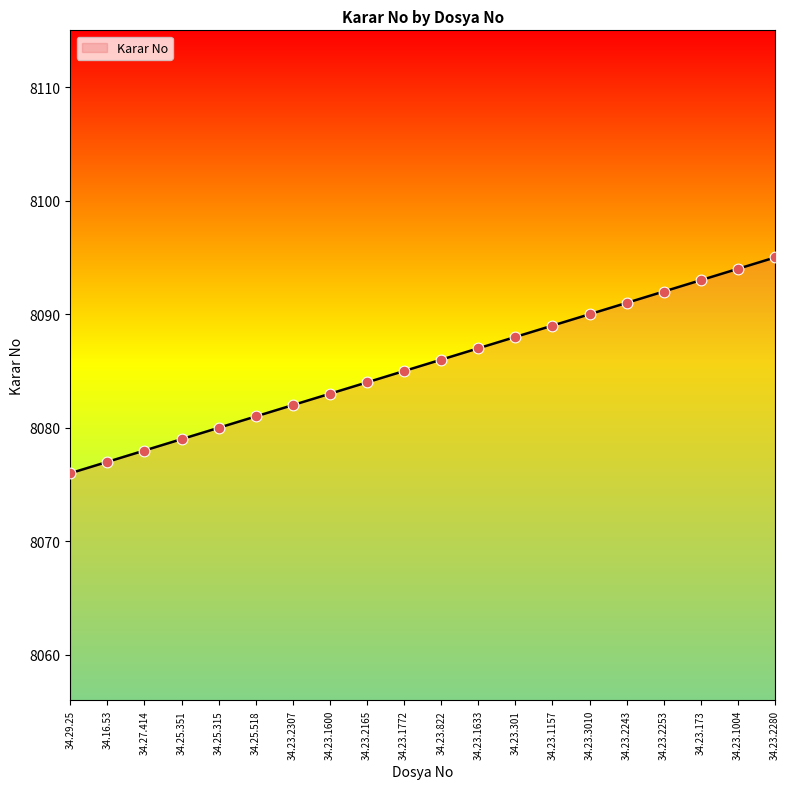

Between 34.25.518 and 34.23.1004, which is larger?

34.23.1004